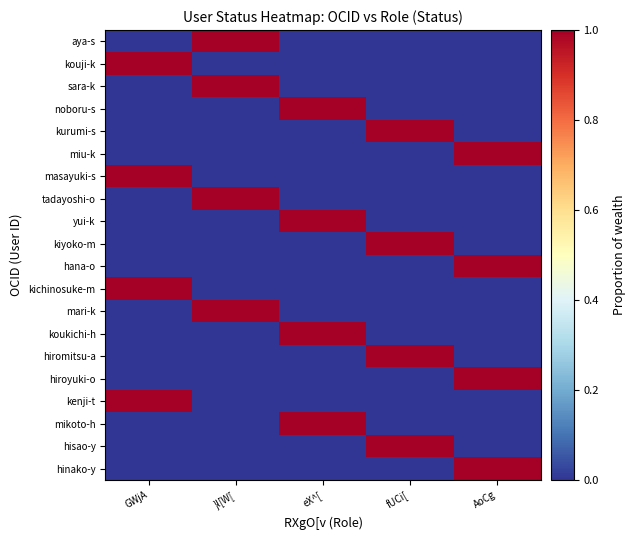

What is the total value across all series at }l[W[?

4